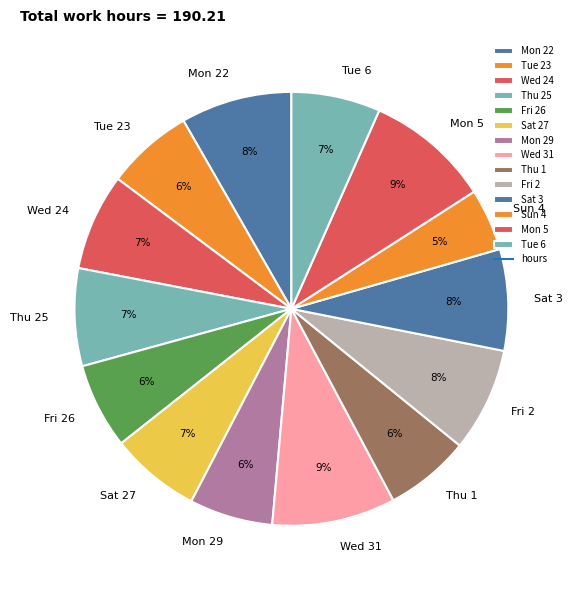

Between Mon 5 and Mon 29, which is larger?

Mon 5